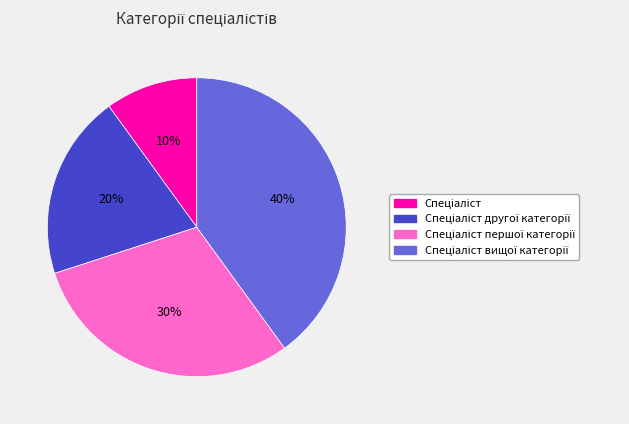

Is there a majority slice in this chart?

No